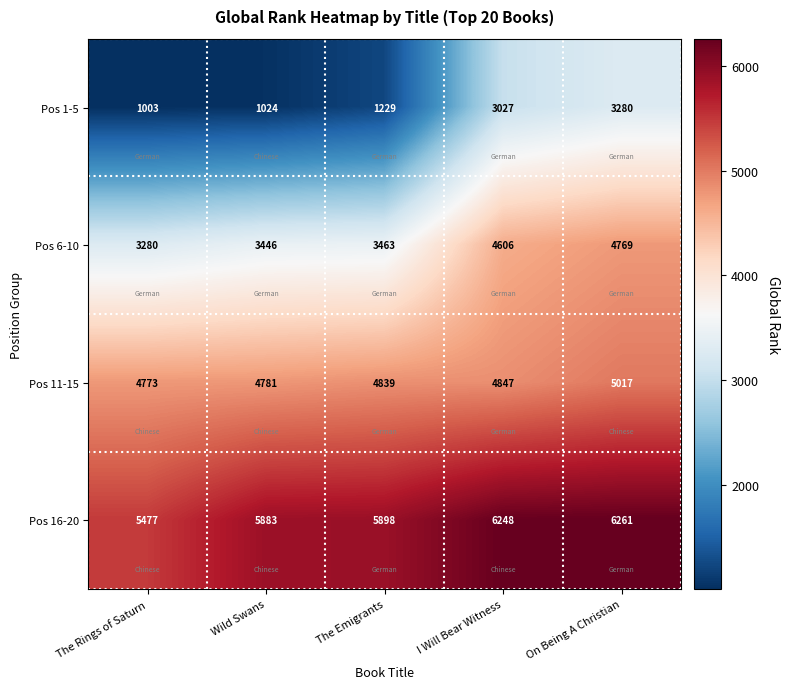

What value does the Pos 16-20 series have at Wild Swans?

5883